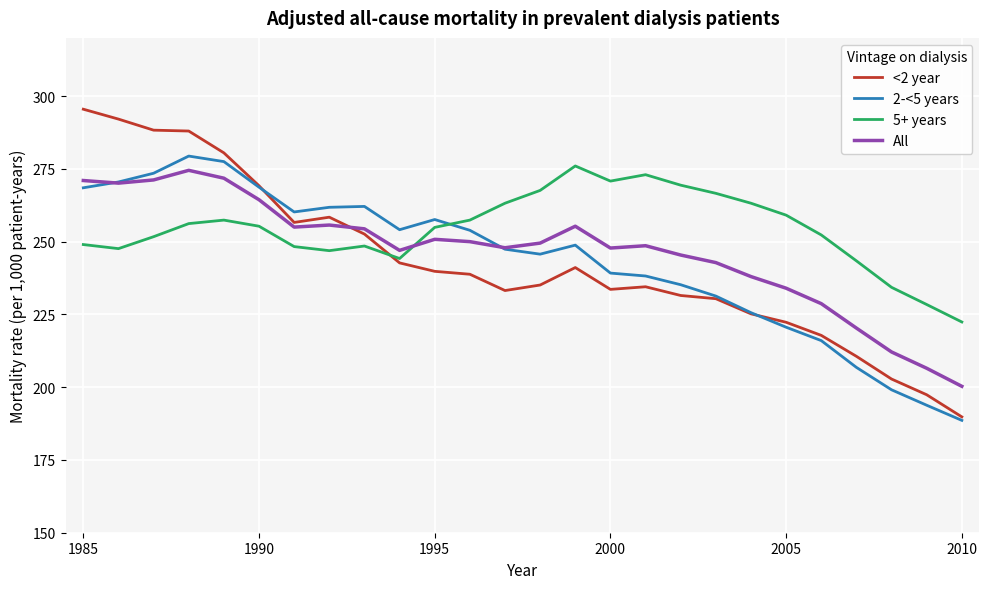

What is the greatest value displayed?

295.5